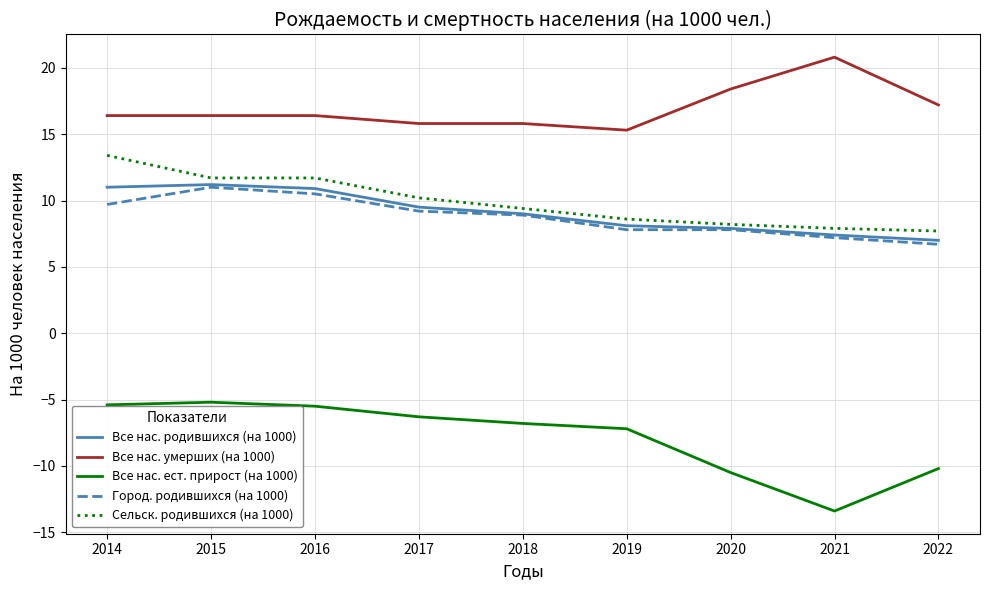

What is the average value of the Все нас. умерших (на 1000) series?

16.9